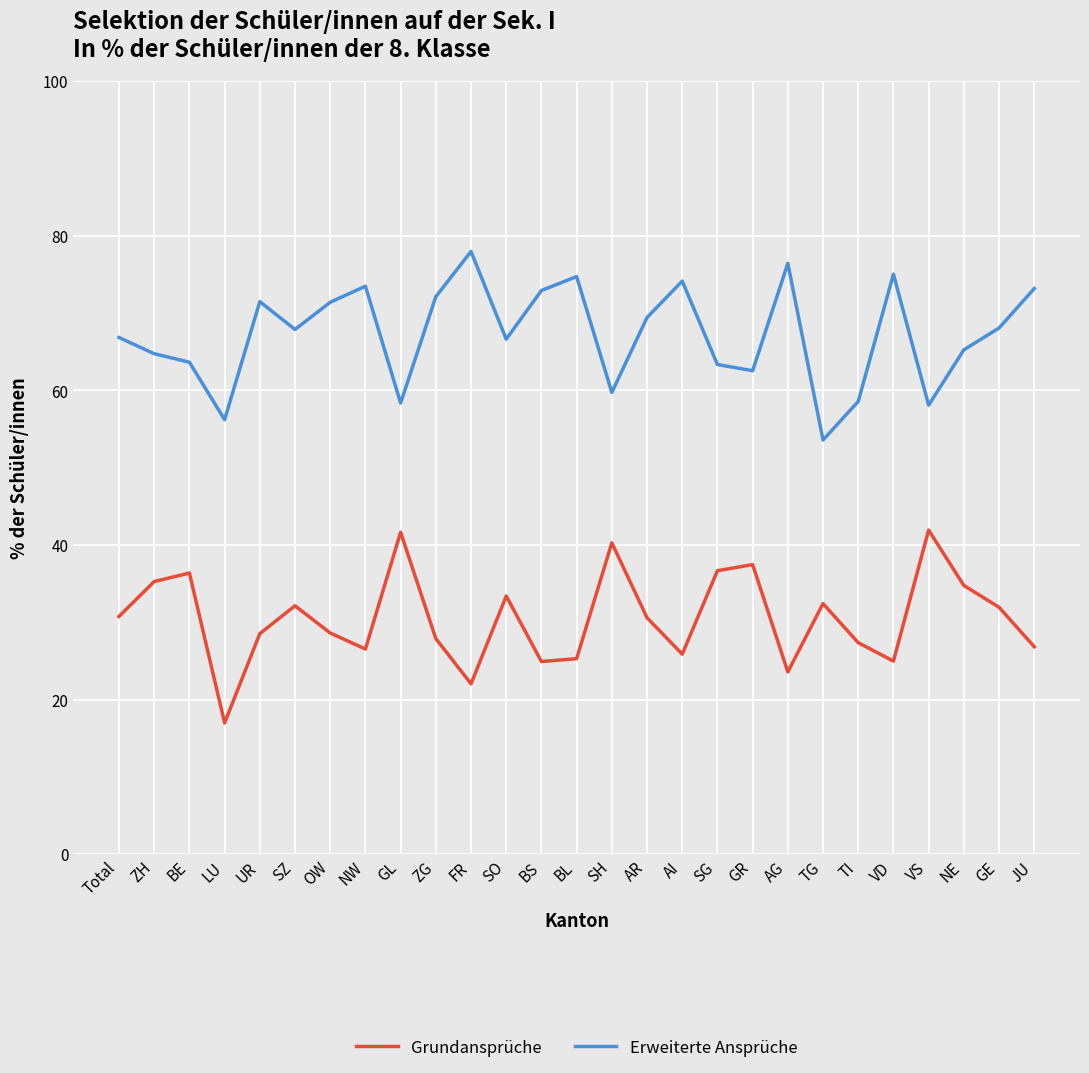

List the series in order of their peak value, lowest first.

Grundansprüche, Erweiterte Ansprüche